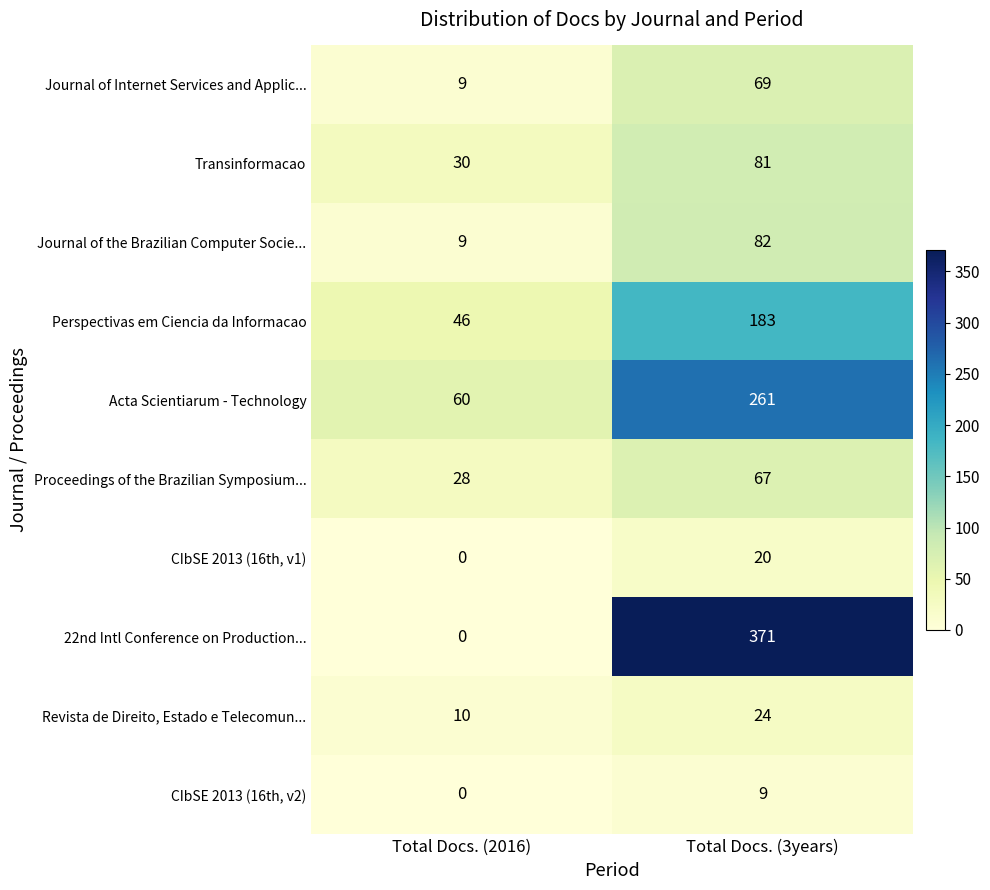

Is it true that Journal of Internet Services and Applic... equals 69 at Total Docs. (3years)?

True